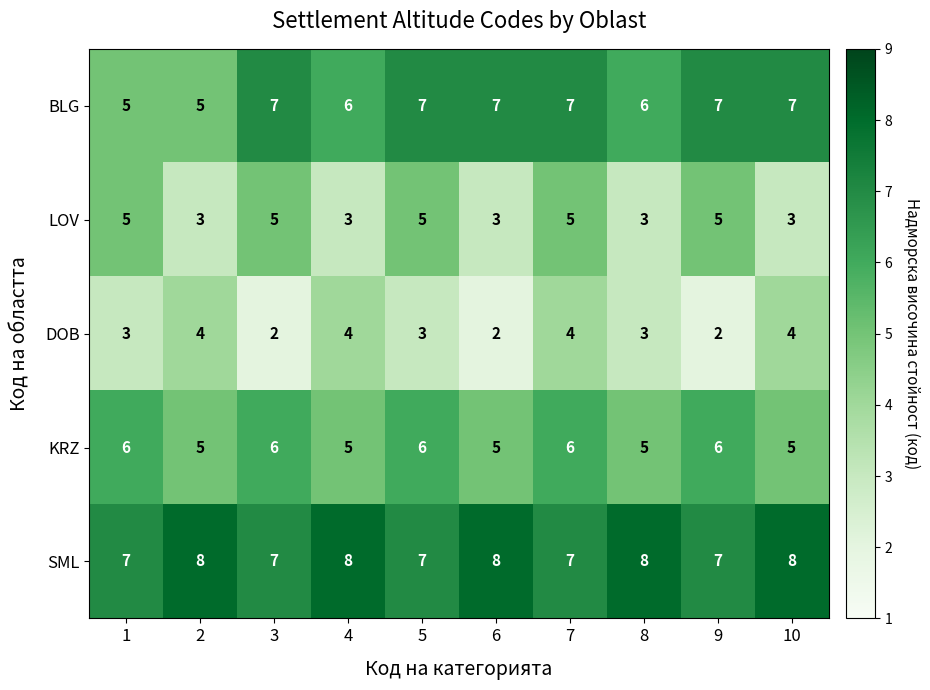

What is the sum of all DOB values?

31